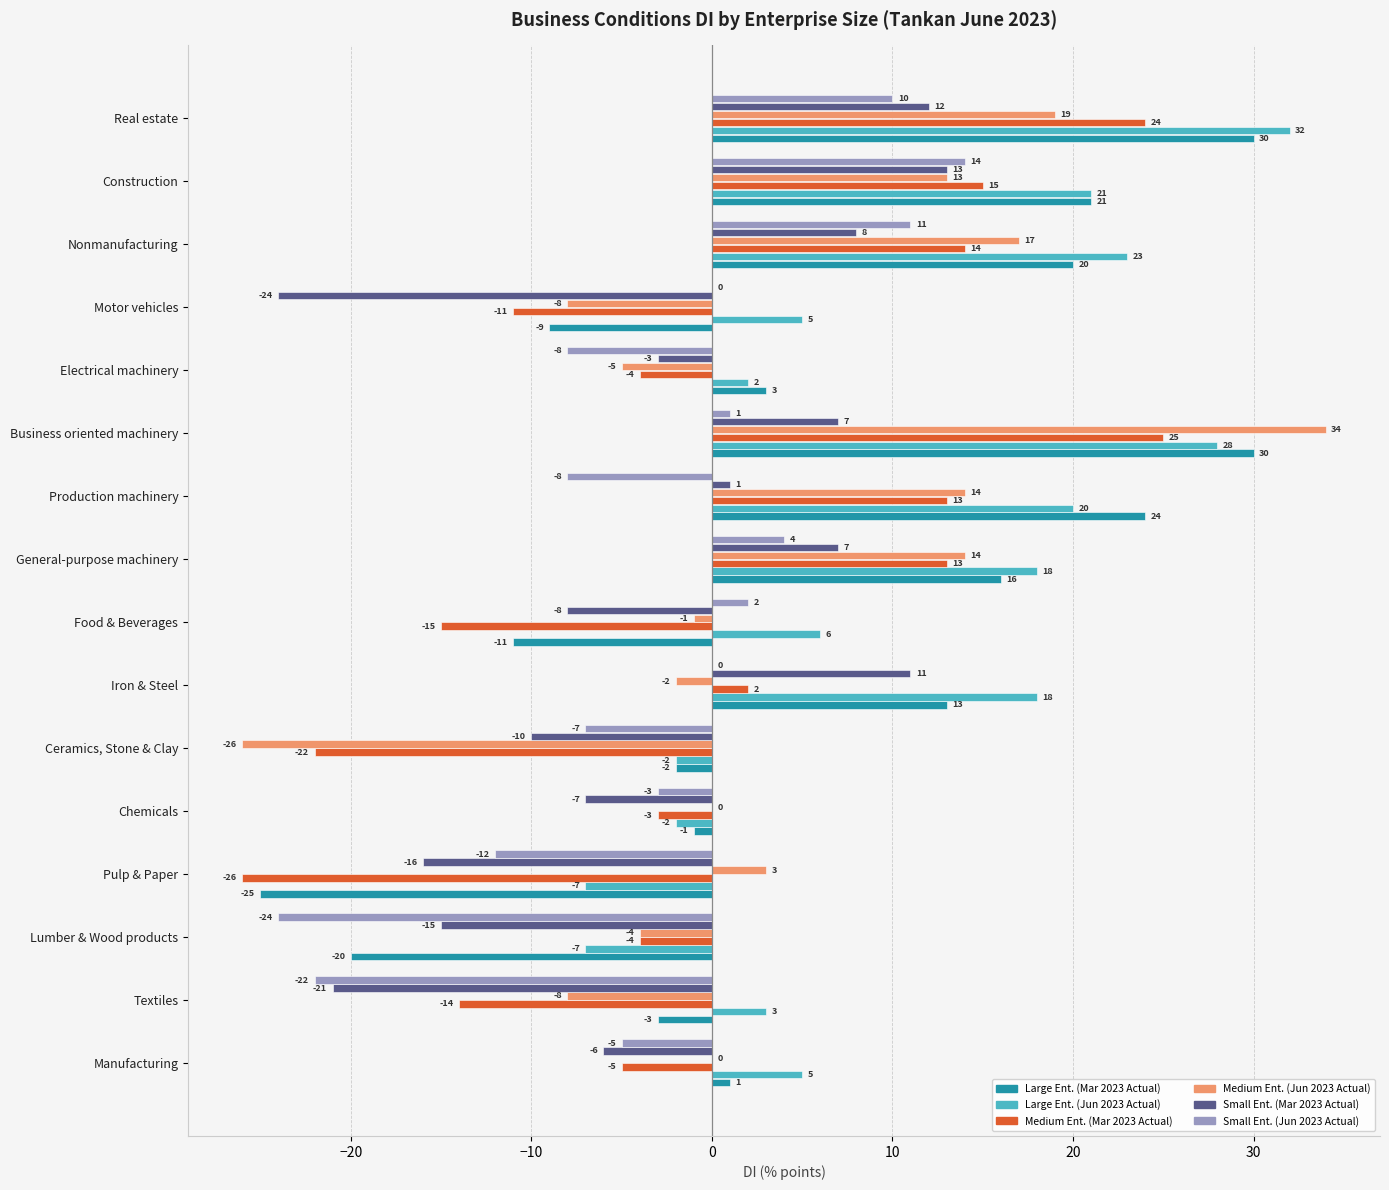

Which series has the largest range (max minus min)?

Medium Ent. (Jun 2023 Actual)